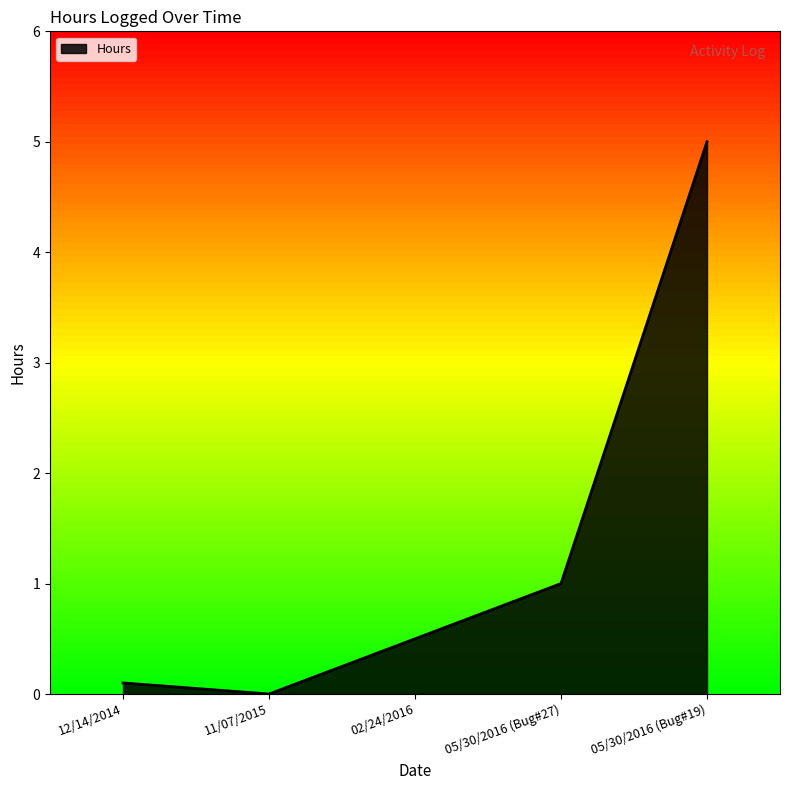

Reading left to right, list all the values displayed in this chart.

0.1	0.0	0.5	1.0	5.0